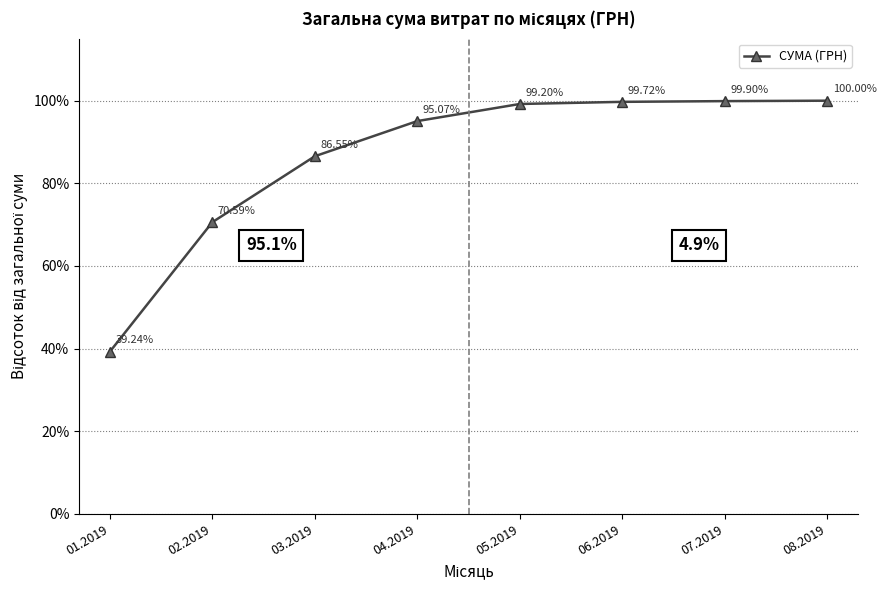

At which category does the chart reach its minimum across all series?

01.2019